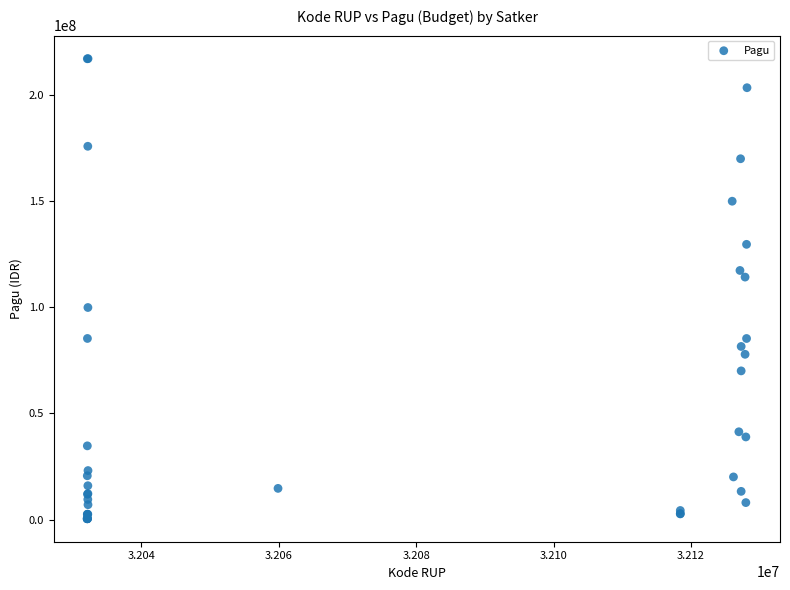

What Y value in the scatter plot is closest to 108830000?

114296000